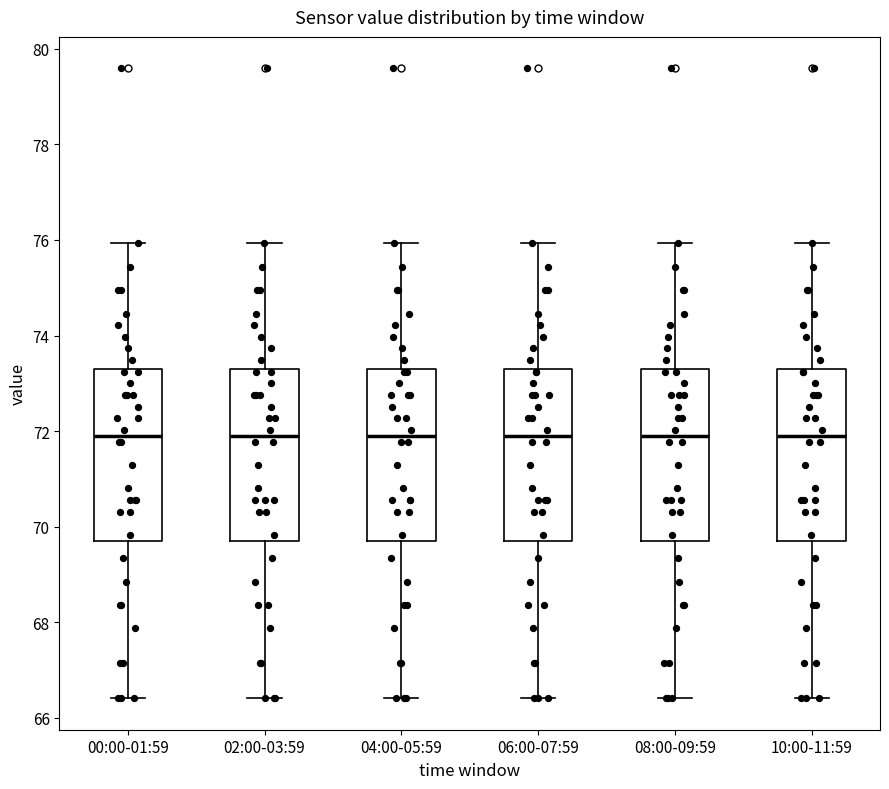

Reading left to right, transcribe this box plot: for each box, give where its median line is, the range the box spans, and where its two whiskers end, as read against the y-axis. The values are not printed on the chart, so give them approximately, as read against the axis.

00:00-01:59: median 72.0, box 69.8 to 73.4, whiskers 66.4 to 76.0
02:00-03:59: median 72.0, box 69.8 to 73.4, whiskers 66.4 to 76.0
04:00-05:59: median 72.0, box 69.8 to 73.4, whiskers 66.4 to 76.0
06:00-07:59: median 72.0, box 69.8 to 73.4, whiskers 66.4 to 76.0
08:00-09:59: median 72.0, box 69.8 to 73.4, whiskers 66.4 to 76.0
10:00-11:59: median 72.0, box 69.8 to 73.4, whiskers 66.4 to 76.0